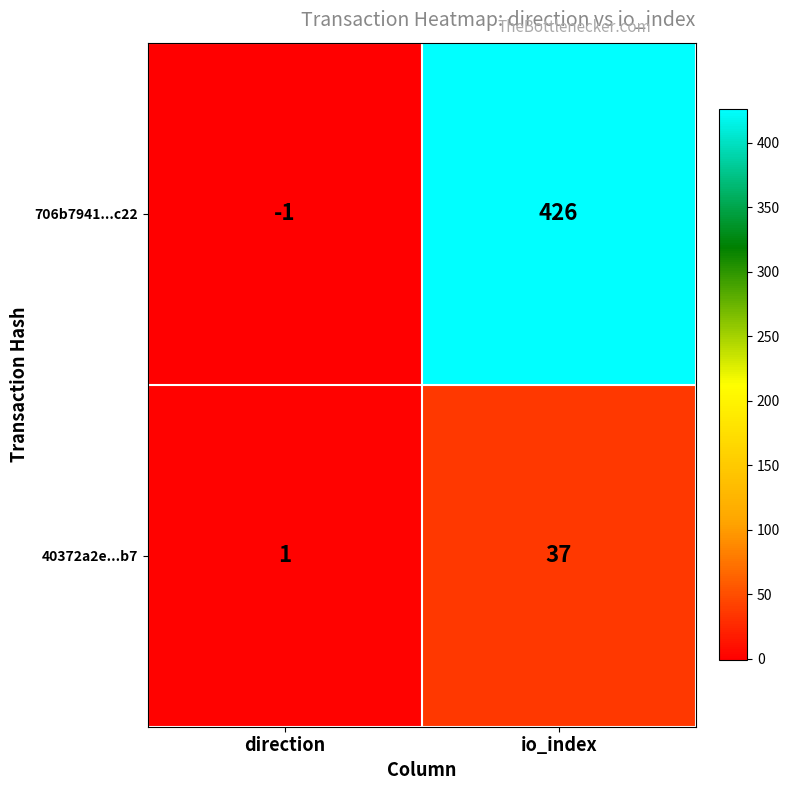

Which series changed the most between direction and io_index?

706b7941...c22